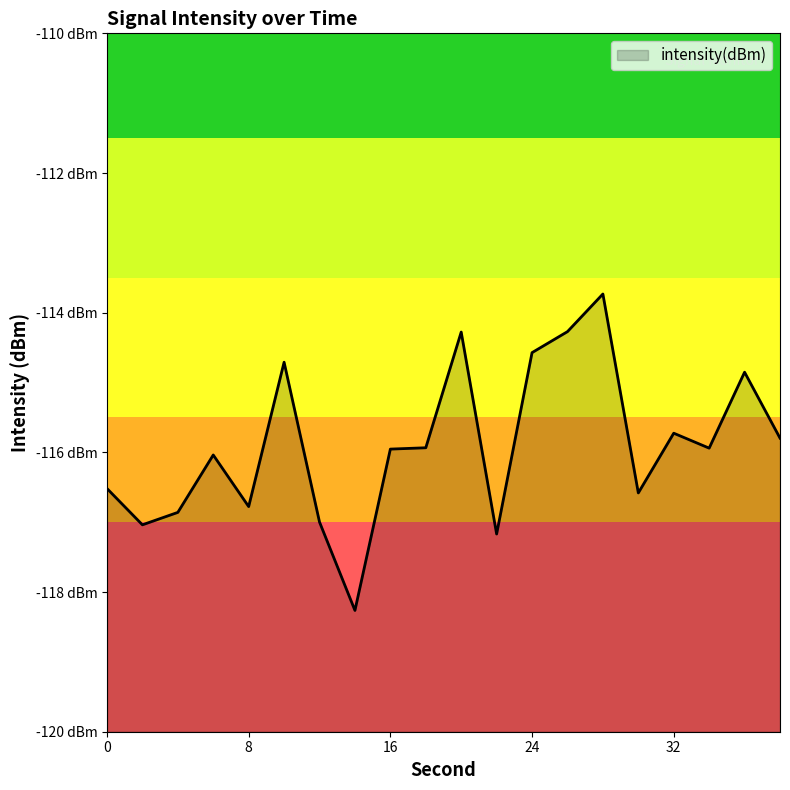

What is the approximate value at 12?

-117.0